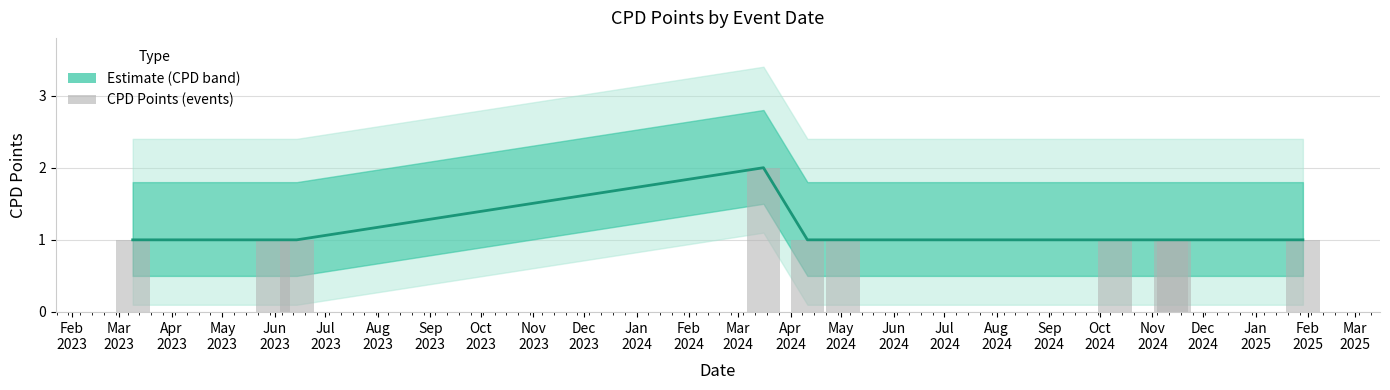

Count the values in the range 1 to 2.

10